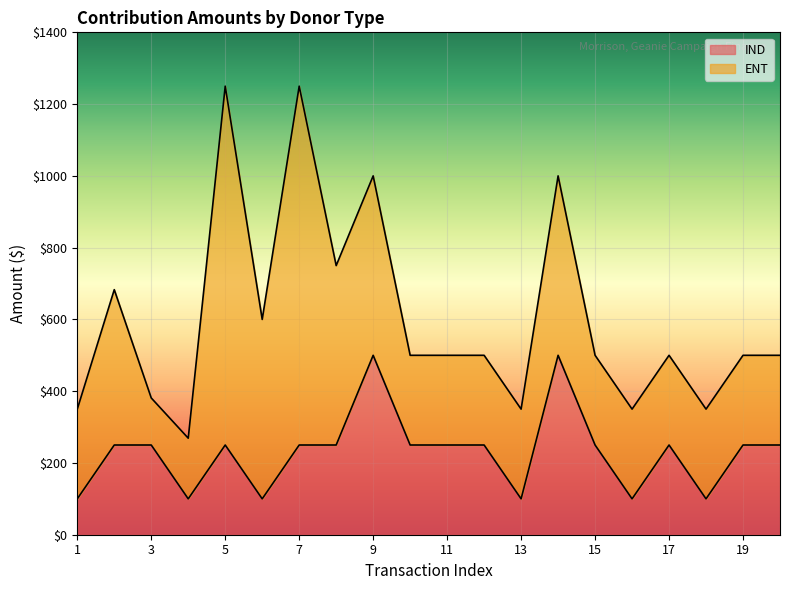

Reading left to right, extract all data points from this chart.

1=100	2=250	3=250	4=100	5=250	6=100	7=250	8=250	9=500	10=250	11=250	12=250	13=100	14=500	15=250	16=100	17=250	18=100	19=250	20=250